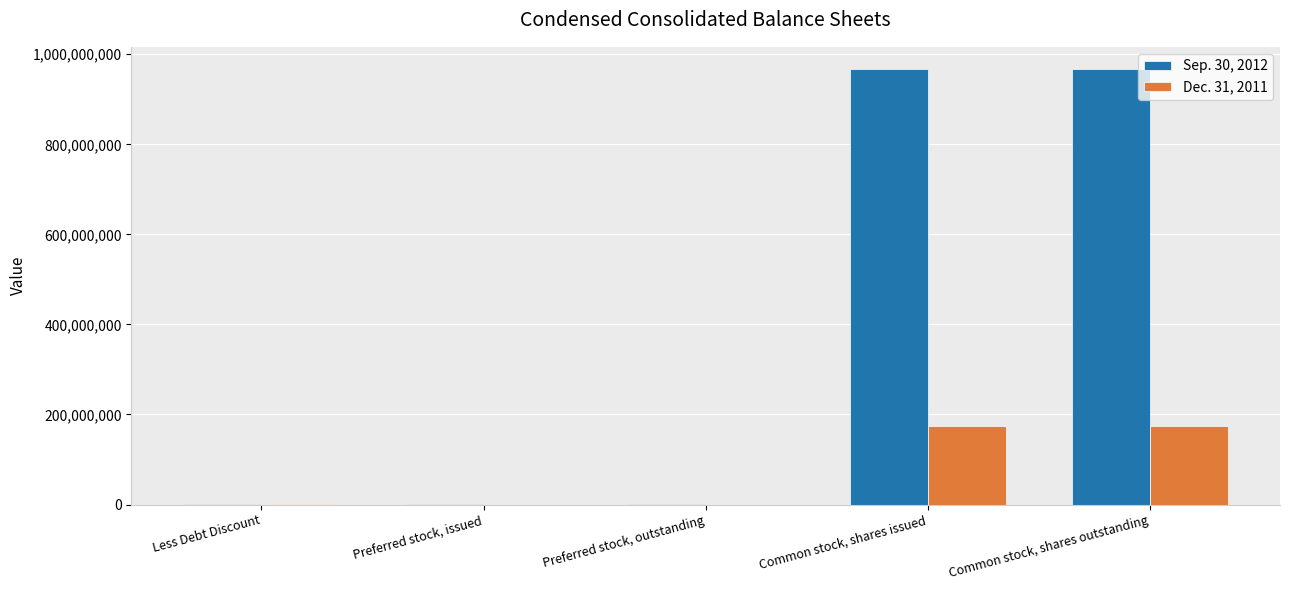

How many series are shown in this chart?

2